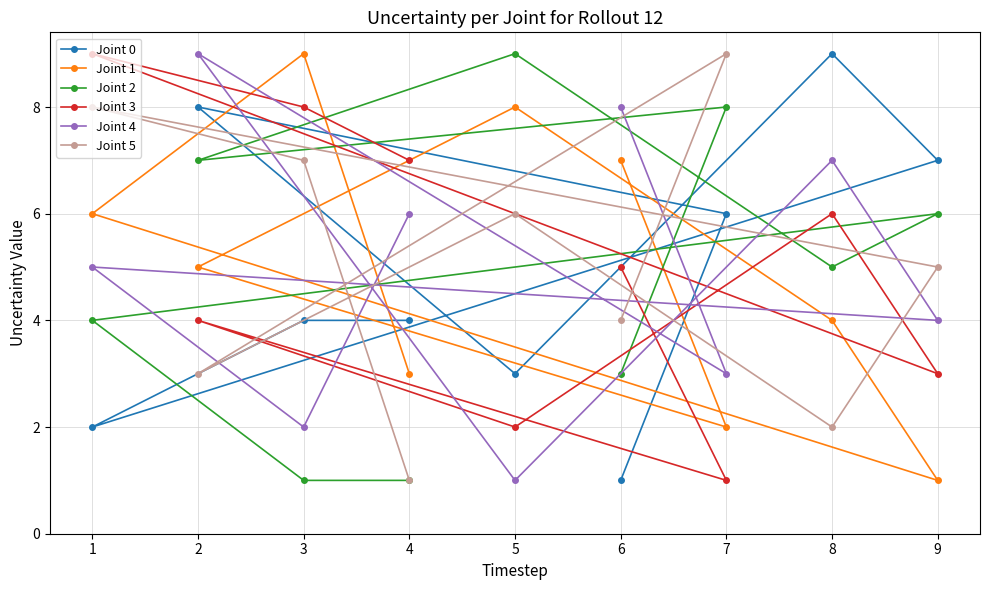

Rank the series by their maximum value, from lowest to highest.

Joint 0, Joint 1, Joint 2, Joint 3, Joint 4, Joint 5